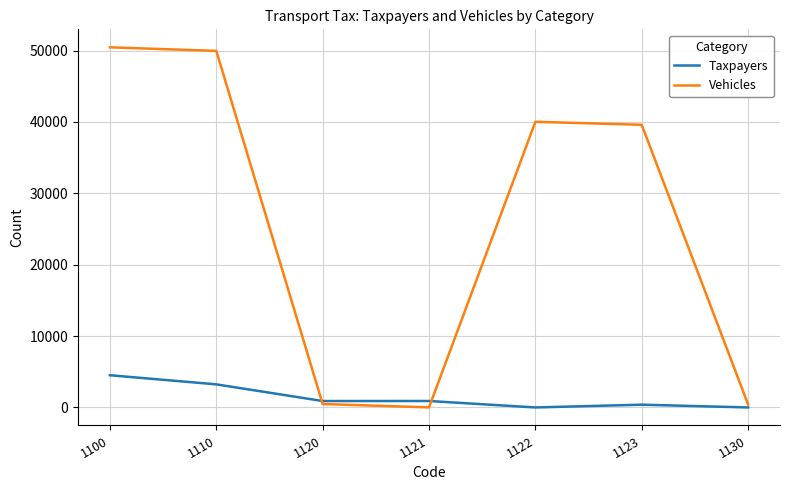

Which series has the widest spread of values?

Vehicles